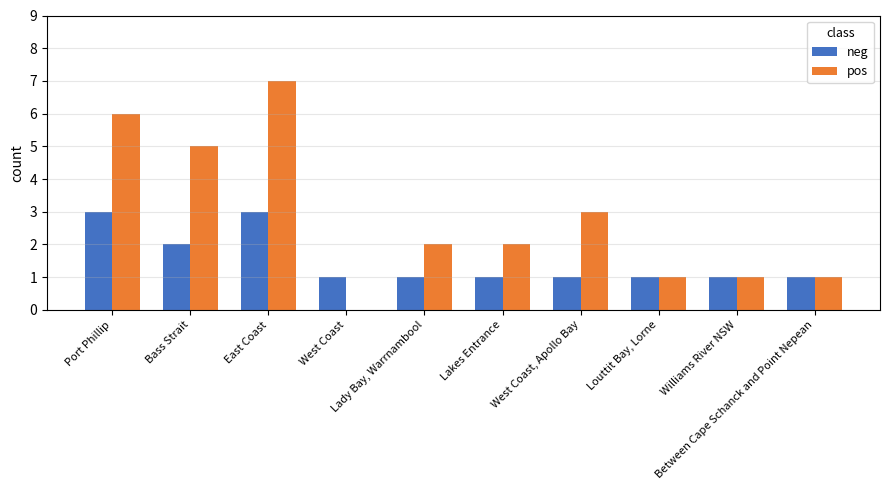

Reading left to right, transcribe all the data shown in this chart.

neg: 3	2	3	1	1	1	1	1	1	1
pos: 6	5	7	0	2	2	3	1	1	1